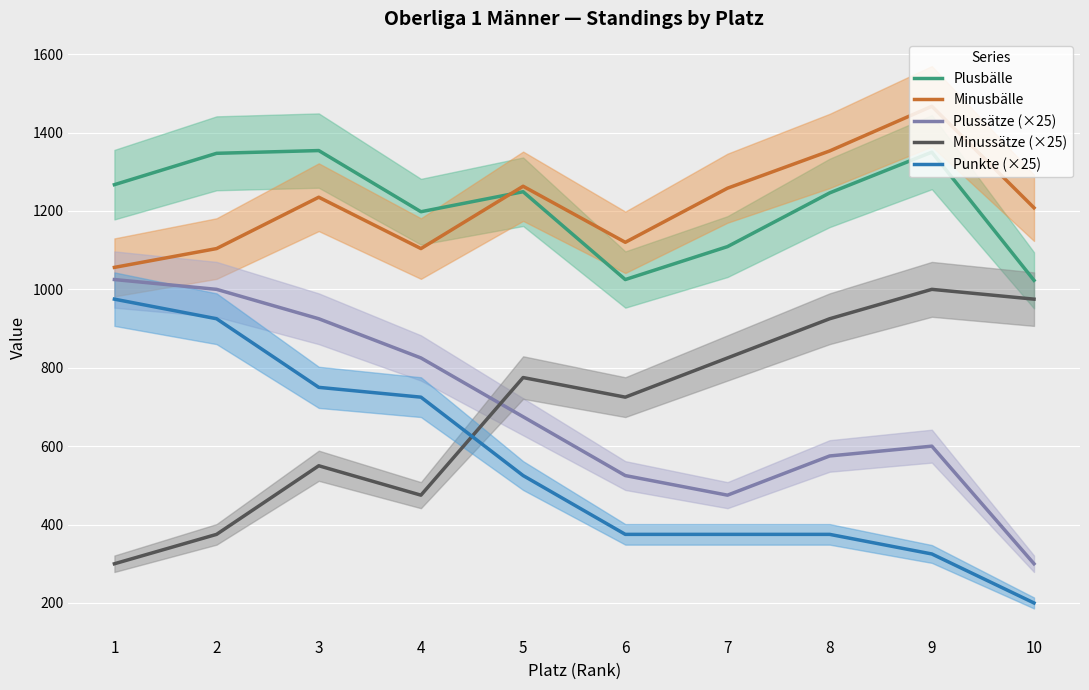

What is the spread (max minus min) of values at 8?

978